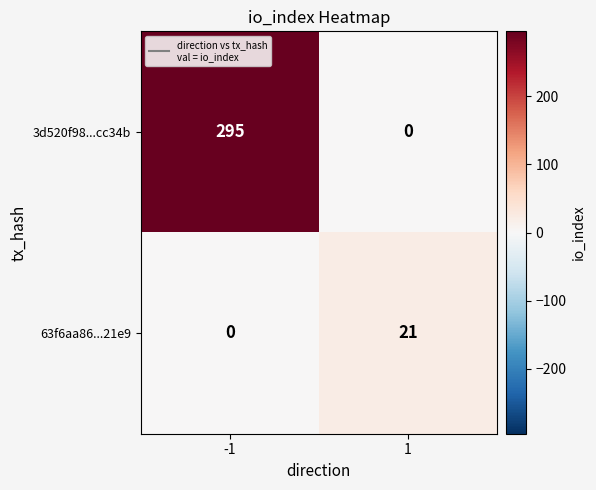

Reading left to right, transcribe all the data shown in this chart.

3d520f98...cc34b: -1=295	1=0
63f6aa86...21e9: -1=0	1=21